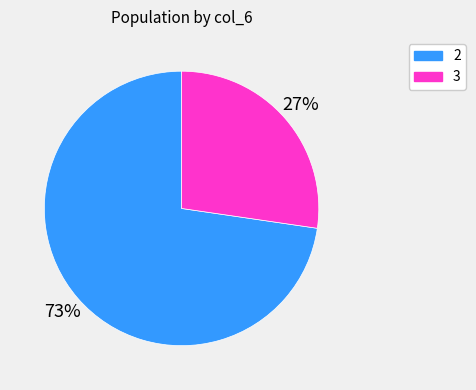

Is there any slice that represents more than half of the pie?

Yes